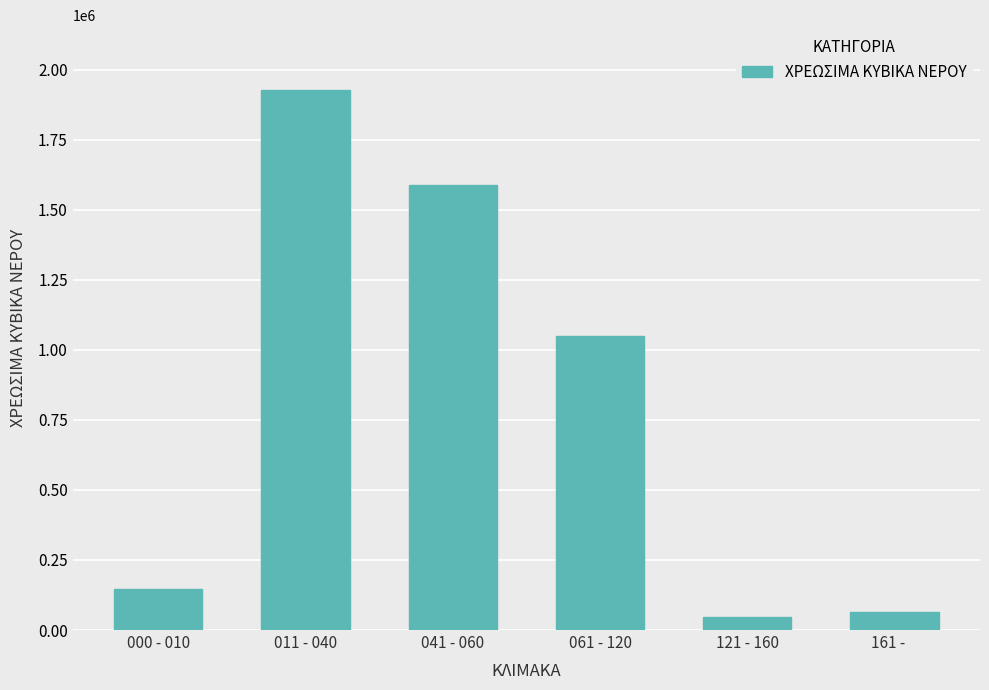

What is the smallest value displayed?

48223